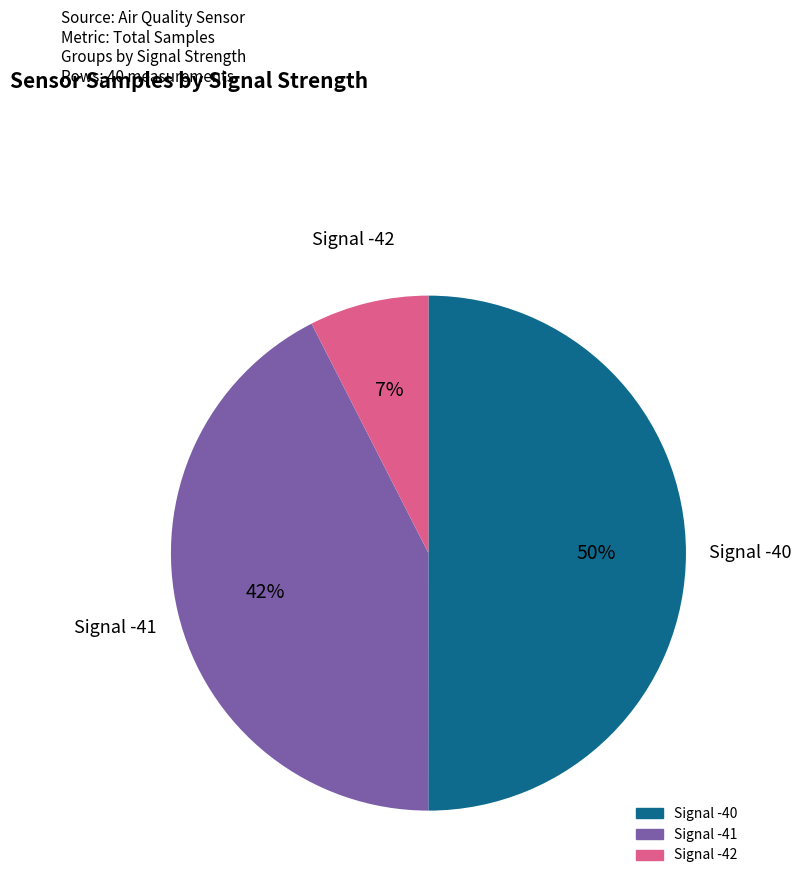

Between Signal -42 and Signal -41, which is larger?

Signal -41